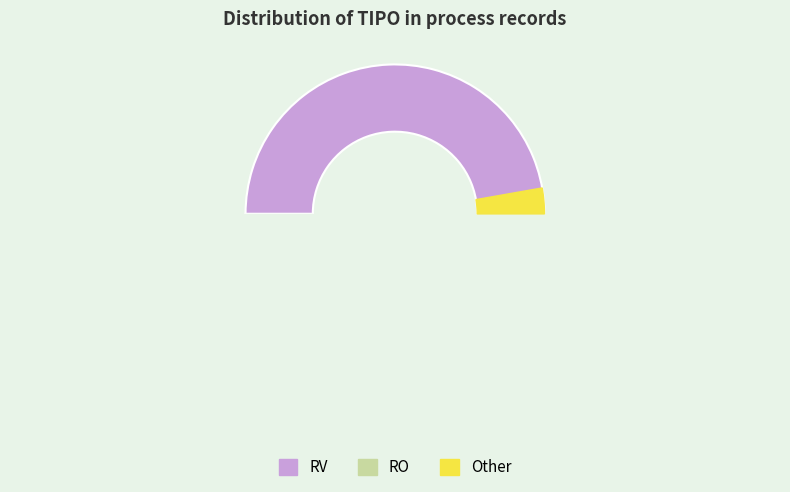

How many segments does this pie chart have?

2